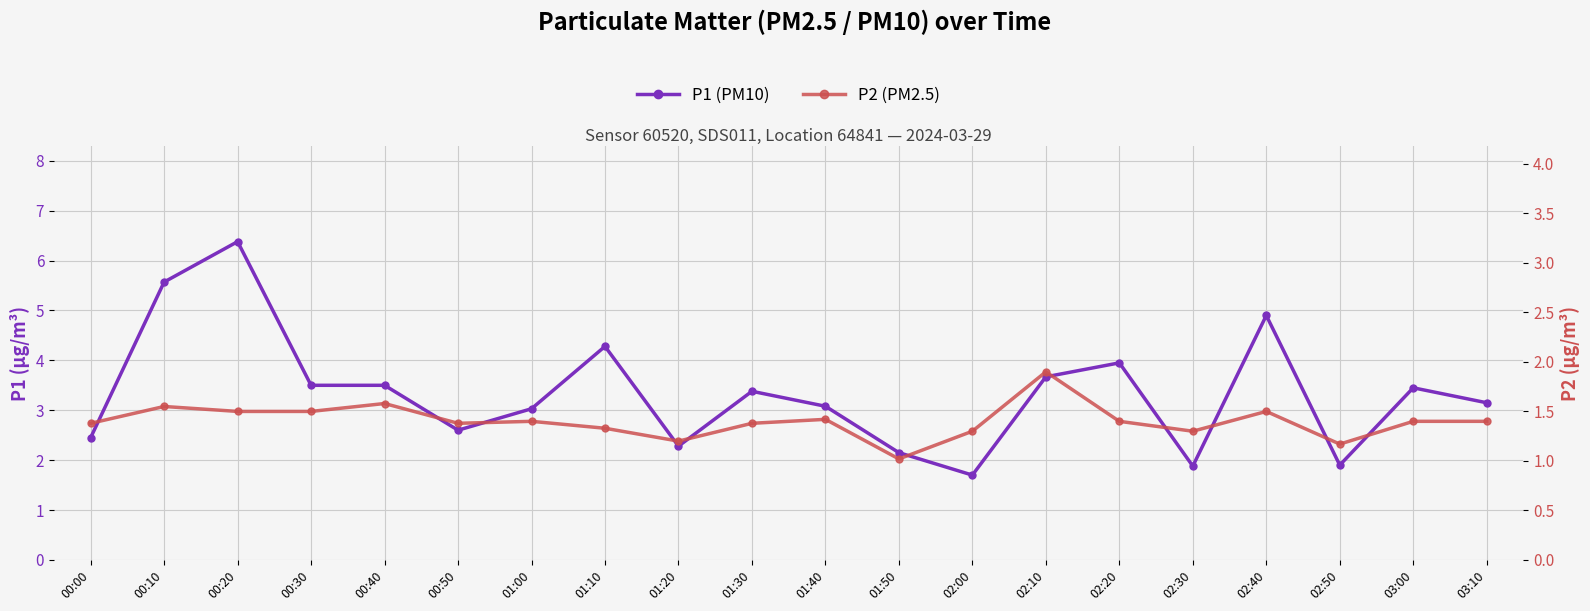

True or false: P1 (PM10) and P2 (PM2.5) cross at least once.

False